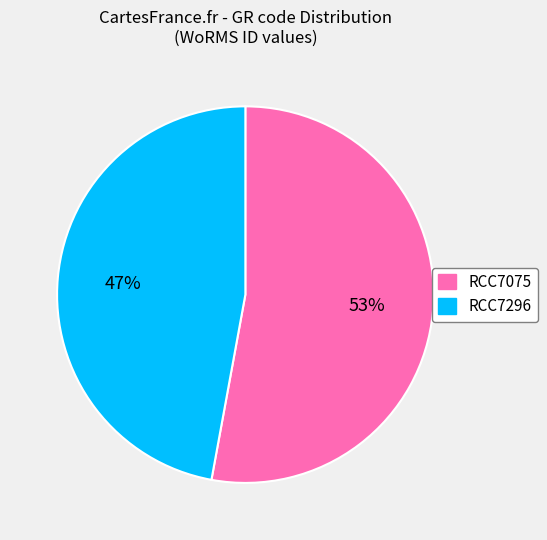

What percentage is the RCC7296 slice, to the nearest percent?

47%